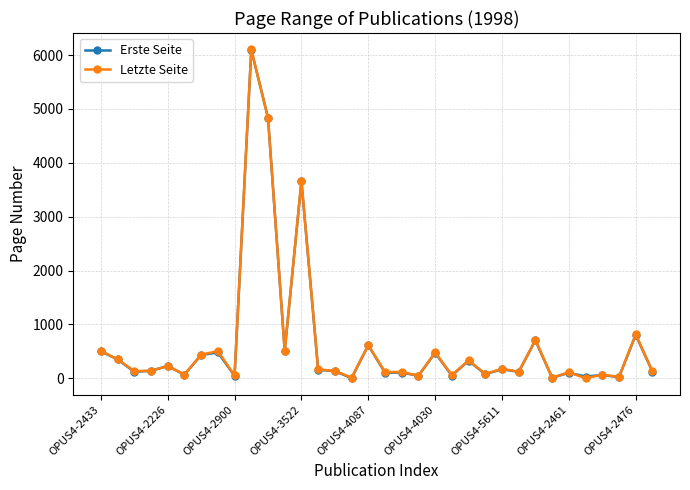

True or false: Letzte Seite has more than 2 points higher than both neighbors.

True